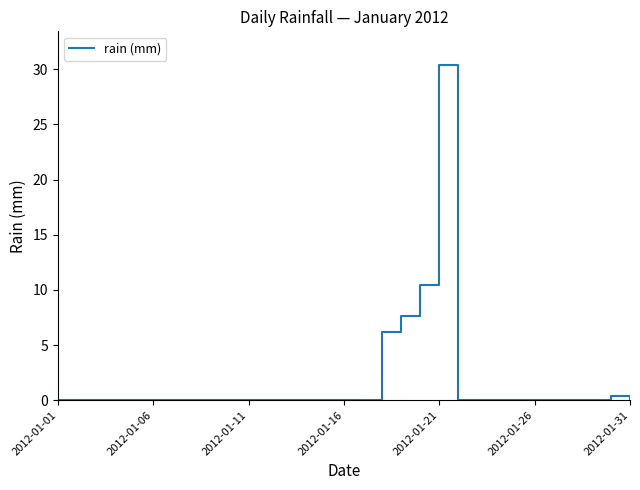

What is the greatest value displayed?

30.4